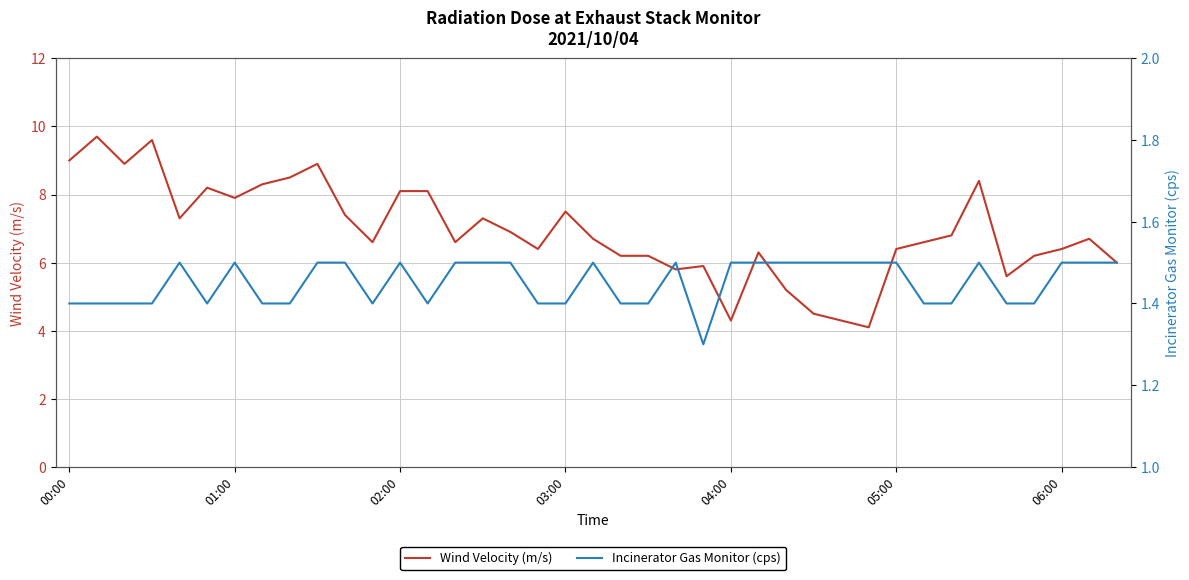

Rank the series at 15 from lowest to highest value.

Incinerator Gas Monitor (cps), Wind Velocity (m/s)